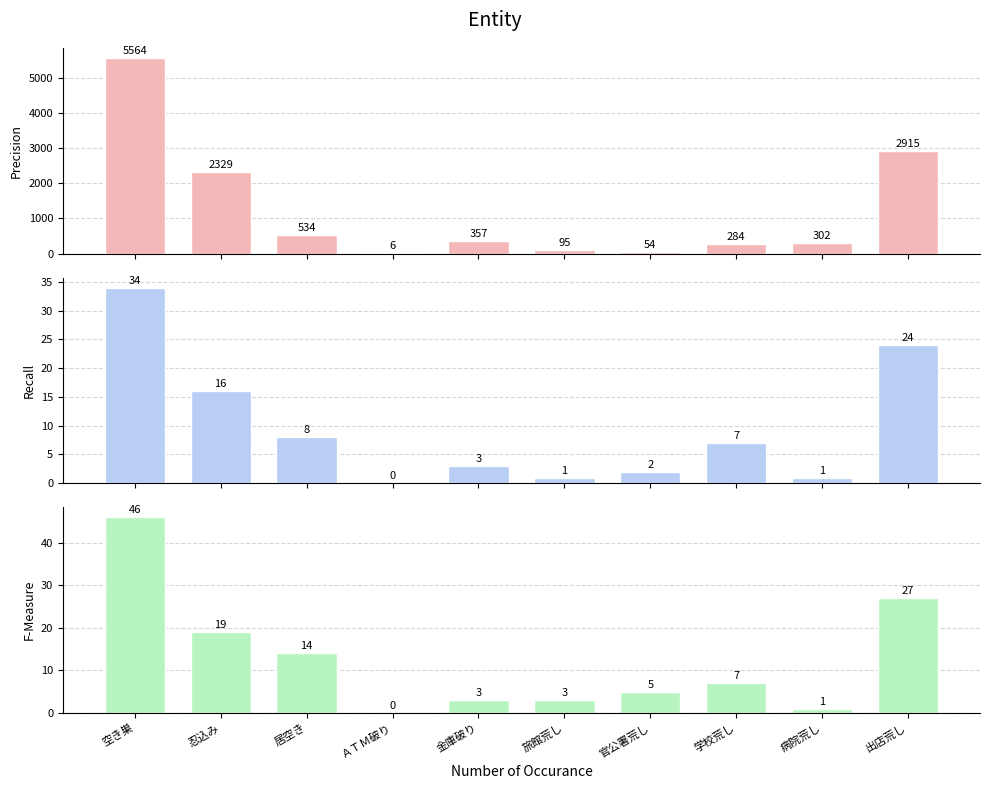

Between ＡＴＭ破り and 忍込み, which is larger?

忍込み